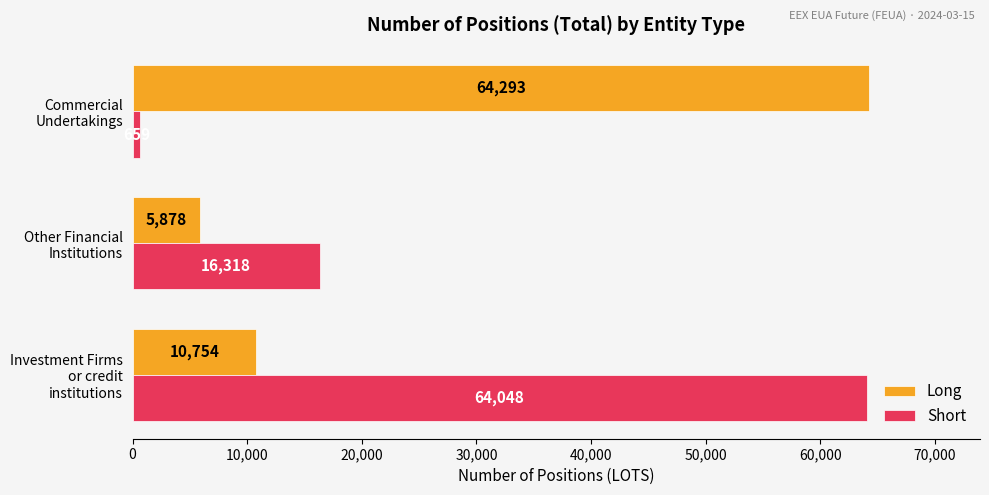

At which category does the chart reach its peak across all series?

Commercial Undertakings